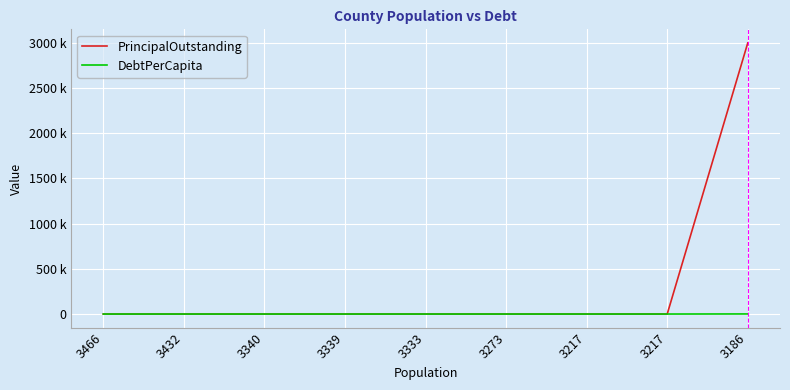

True or false: DebtPerCapita and PrincipalOutstanding cross at least once.

False